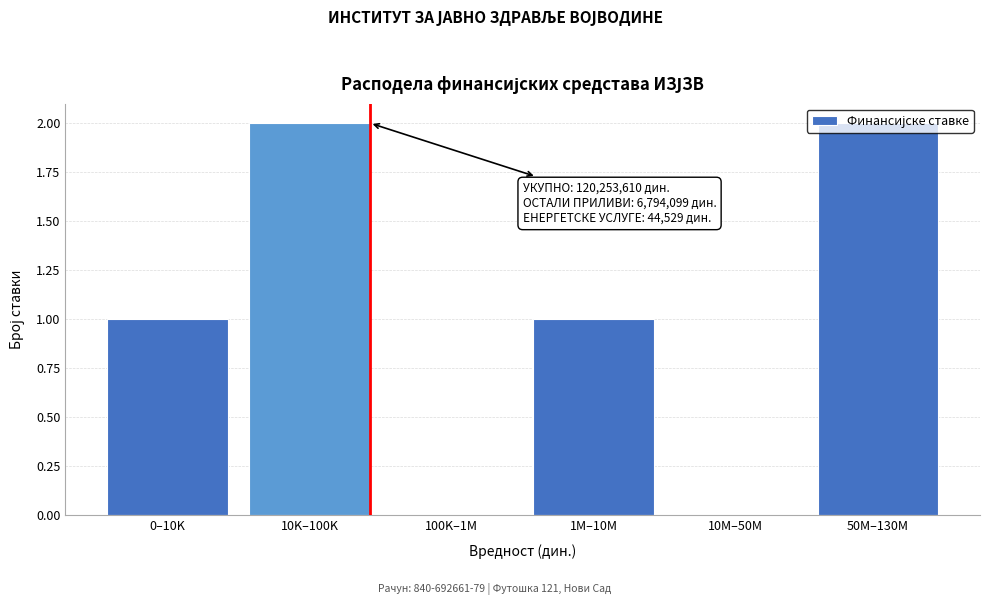

The chart shows a value of 2 at 10K–100K. True or false?

True